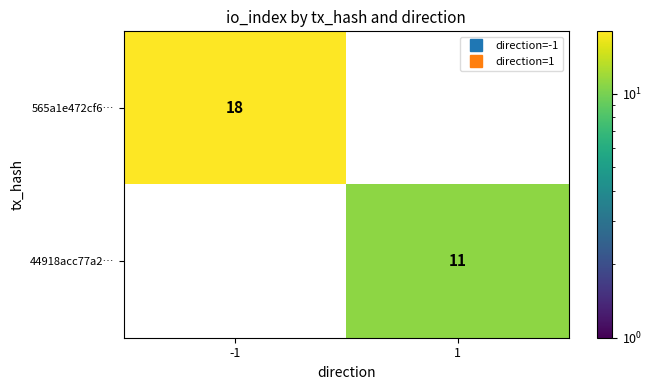

Which label corresponds to the largest value in the chart?

-1